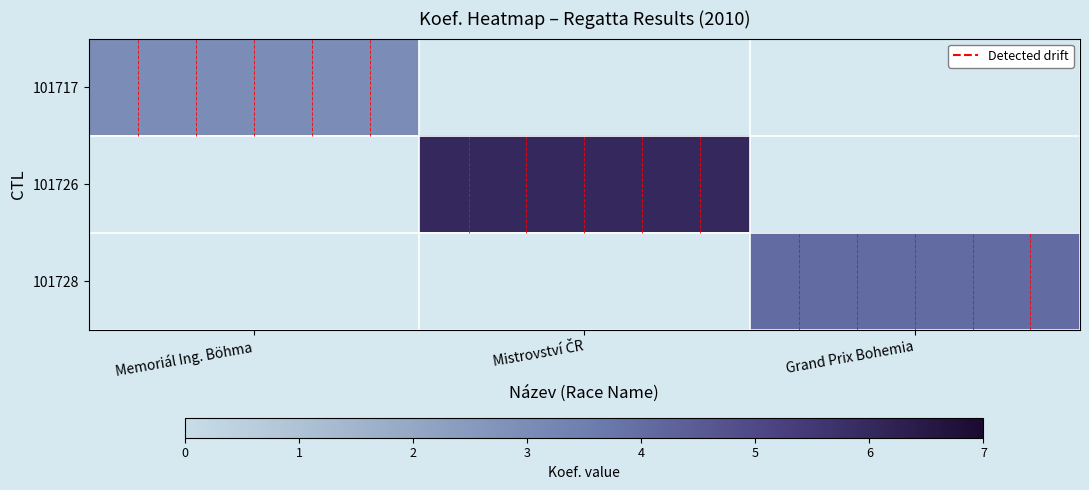

Is the value of 101728 at Mistrovství ČR greater than the value of 101717 at Grand Prix Bohemia?

No